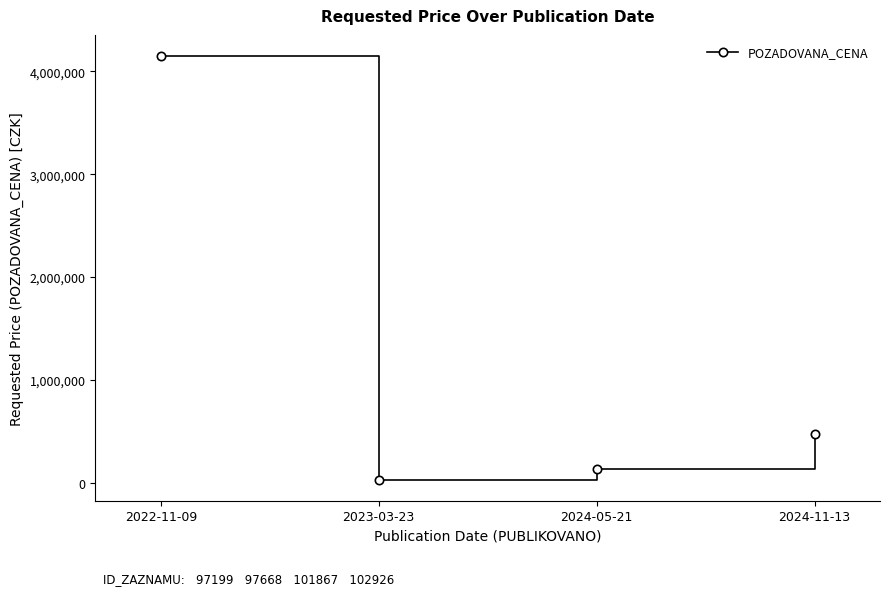

Is this an area chart (filled region under the line)?

No